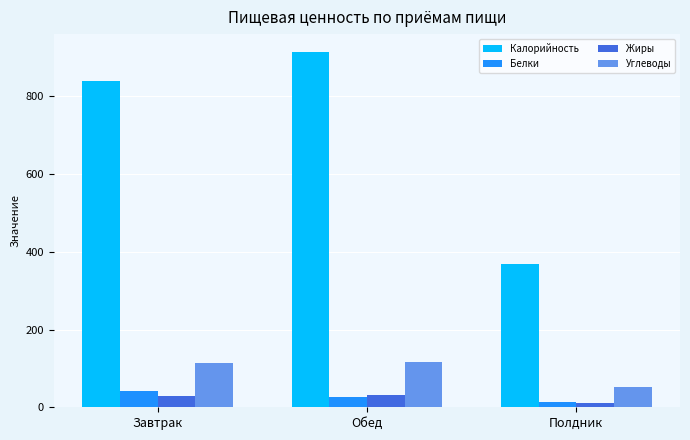

At which label is Калорийность closest to 642?

Завтрак